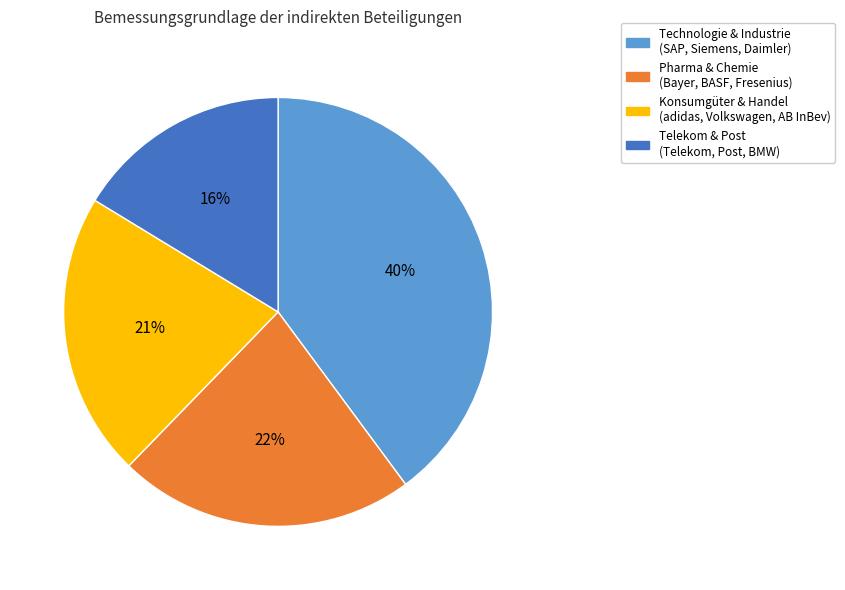

Does any single category account for the majority?

No